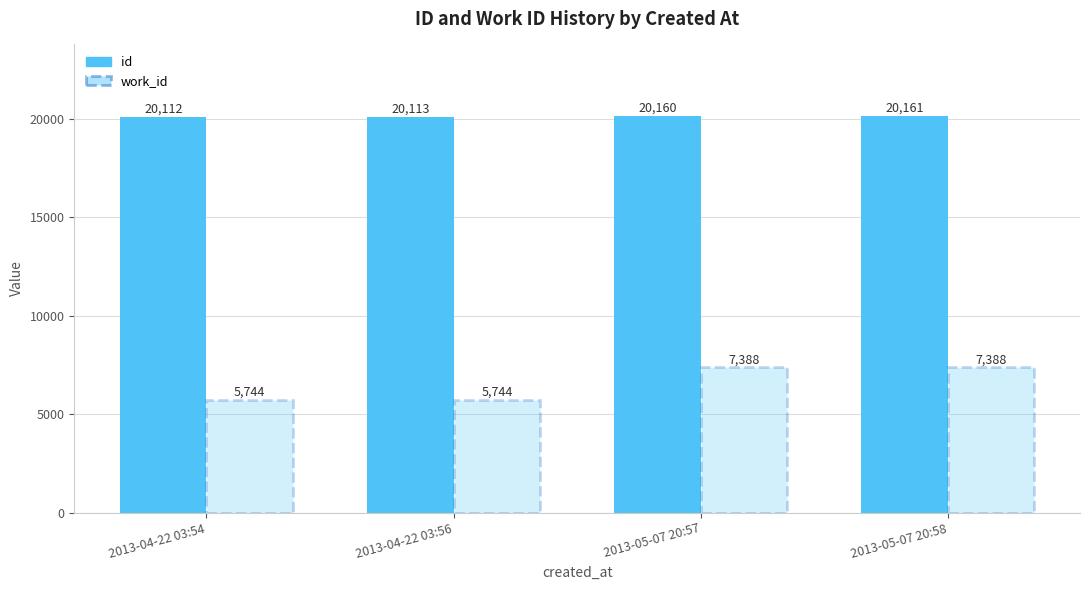

Does the chart contain stacked bars?

No